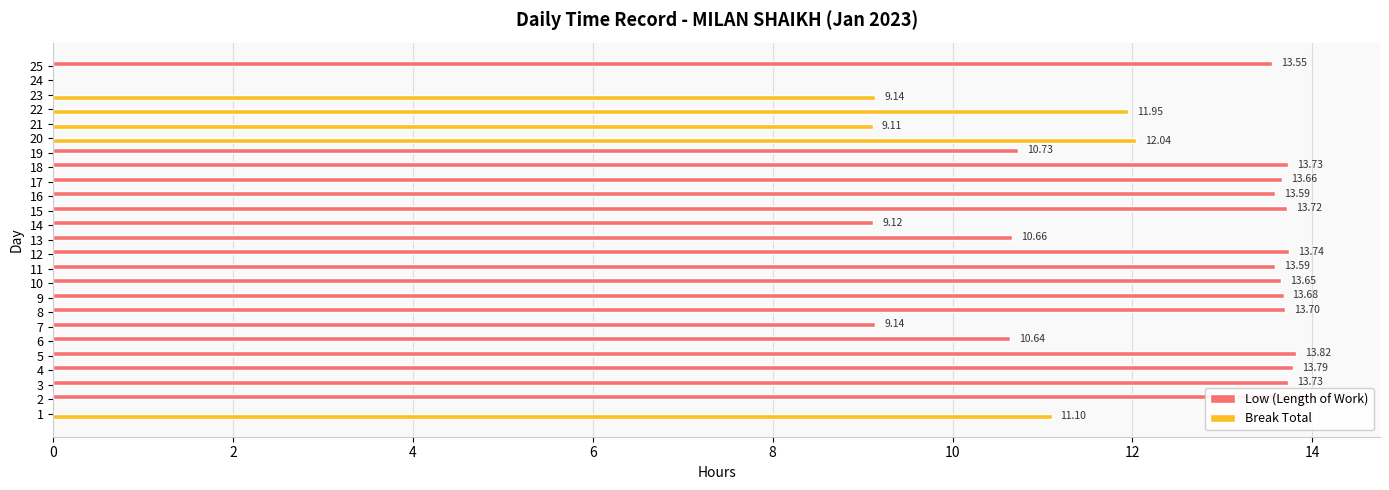

Rank the series by their maximum value, from lowest to highest.

Break Total, Low (Length of Work)